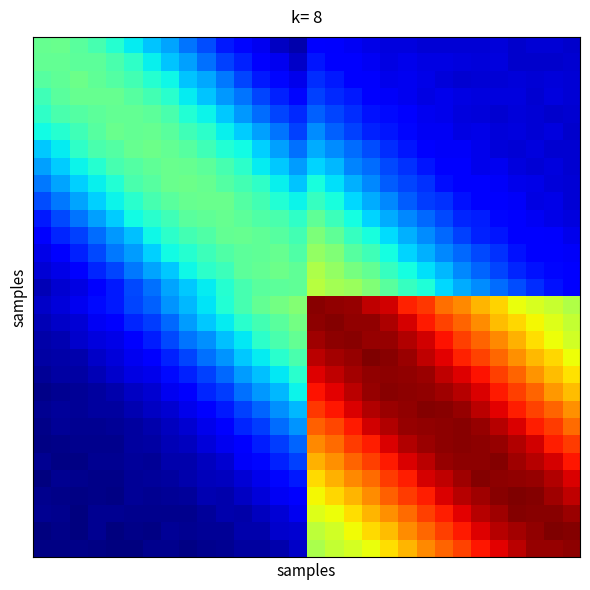

At which category is the sum across all series the highest?

15